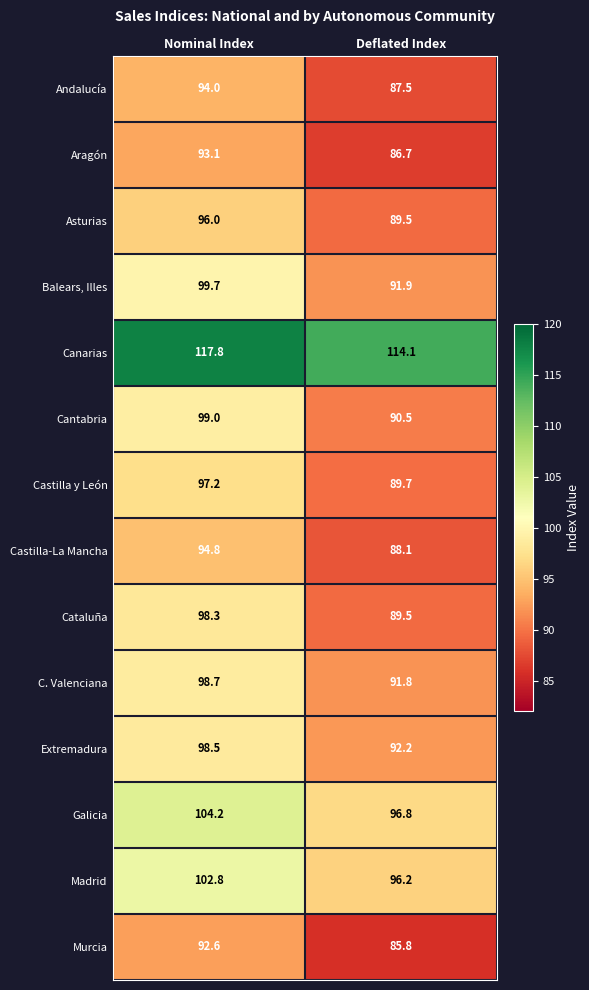

Which label corresponds to the largest value in the chart?

Nominal Index